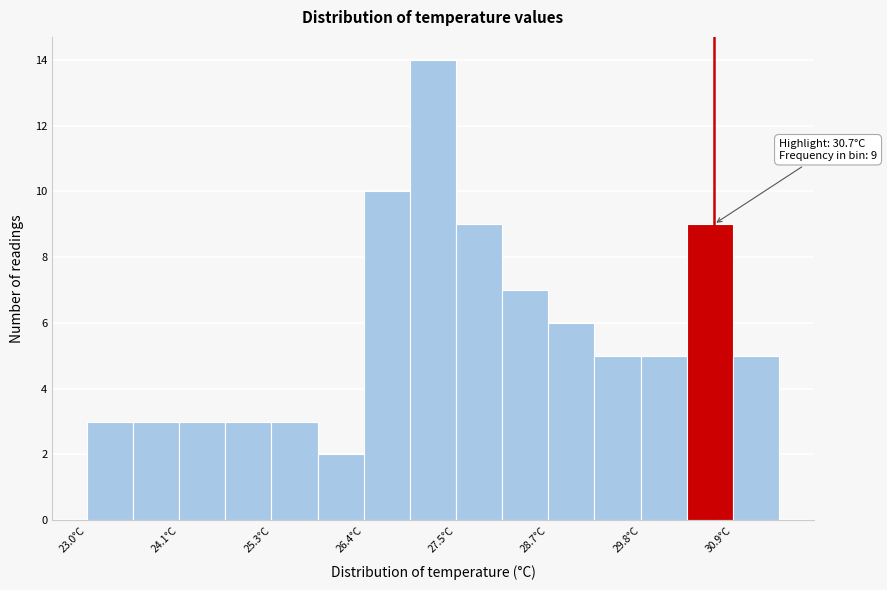

Around what value on the x-axis is the tallest bar? Give the approximate position of its centre, as read against the axis.

27.2